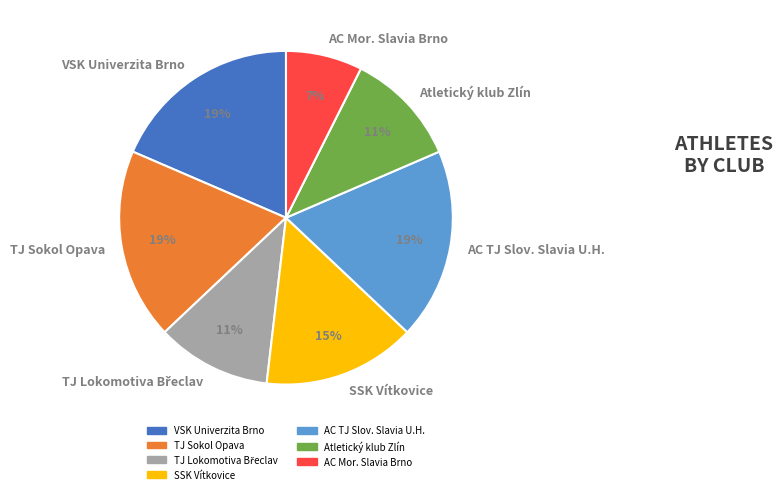

Does any single category account for the majority?

No